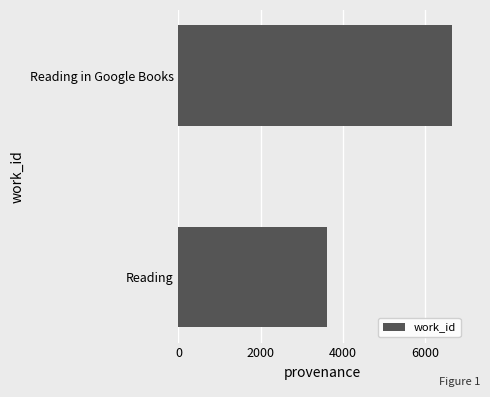

What is the change in value from Reading to Reading in Google Books?

+3050